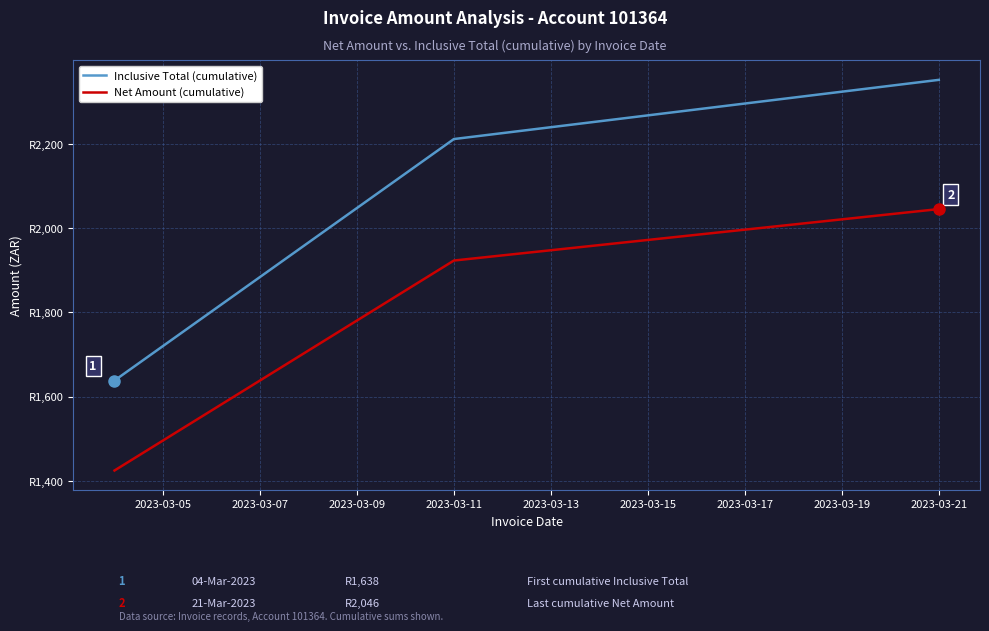

Does the chart have visible grid lines?

Yes